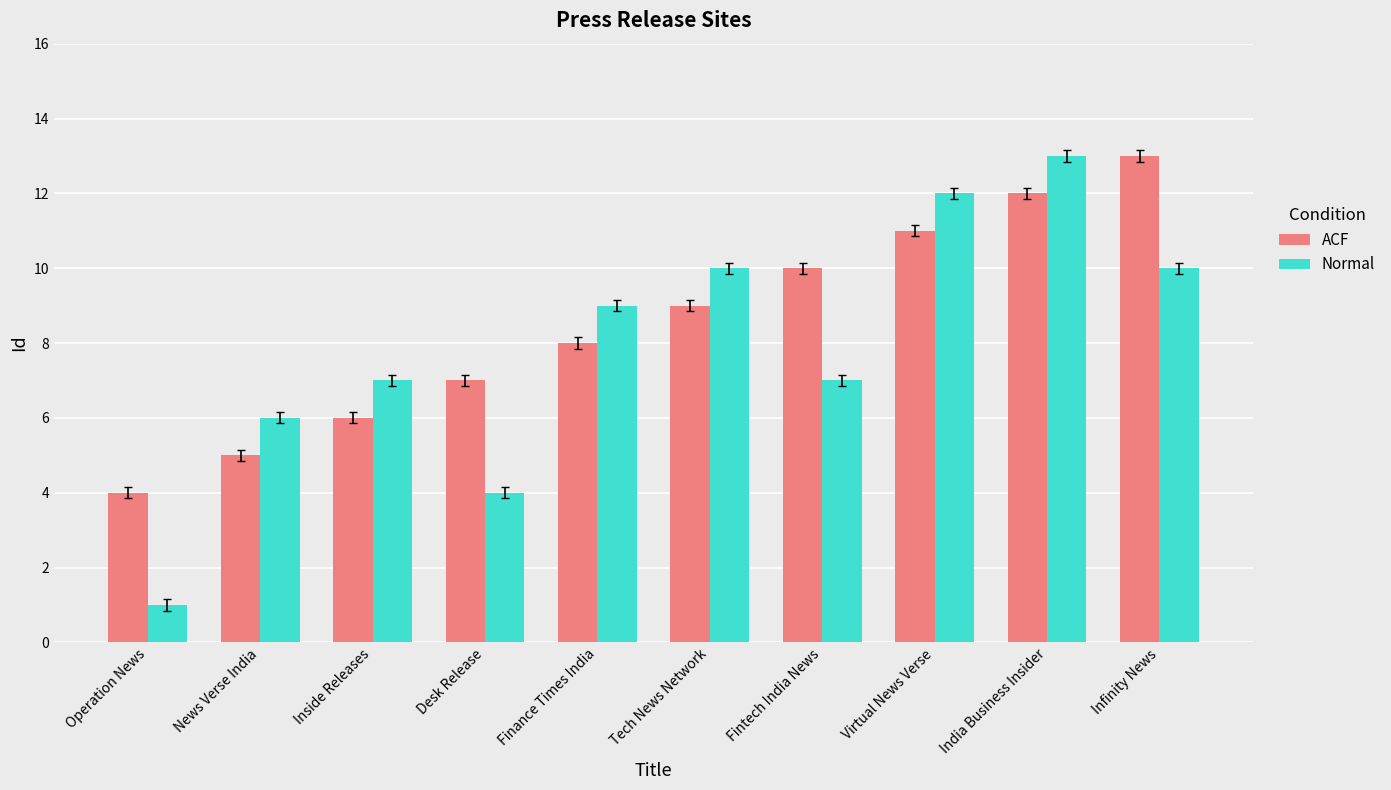

Which series has the widest spread of values?

Normal